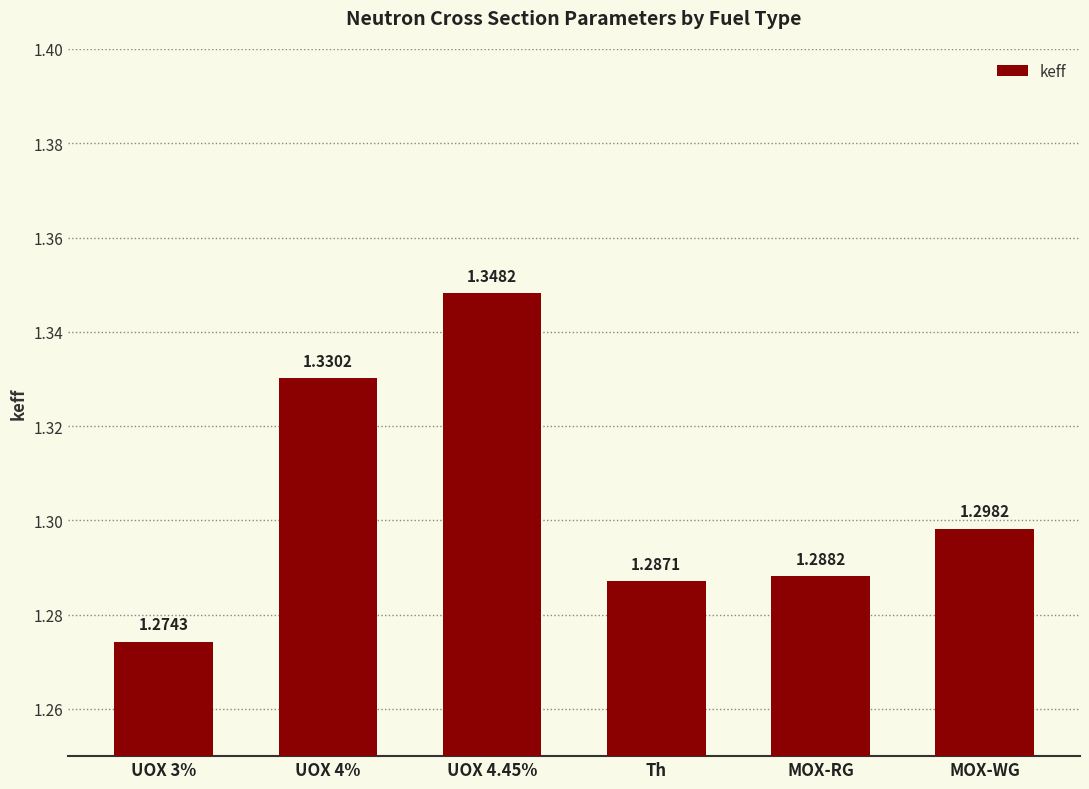

What is the change in value from UOX 3% to UOX 4.45%?

+0.1